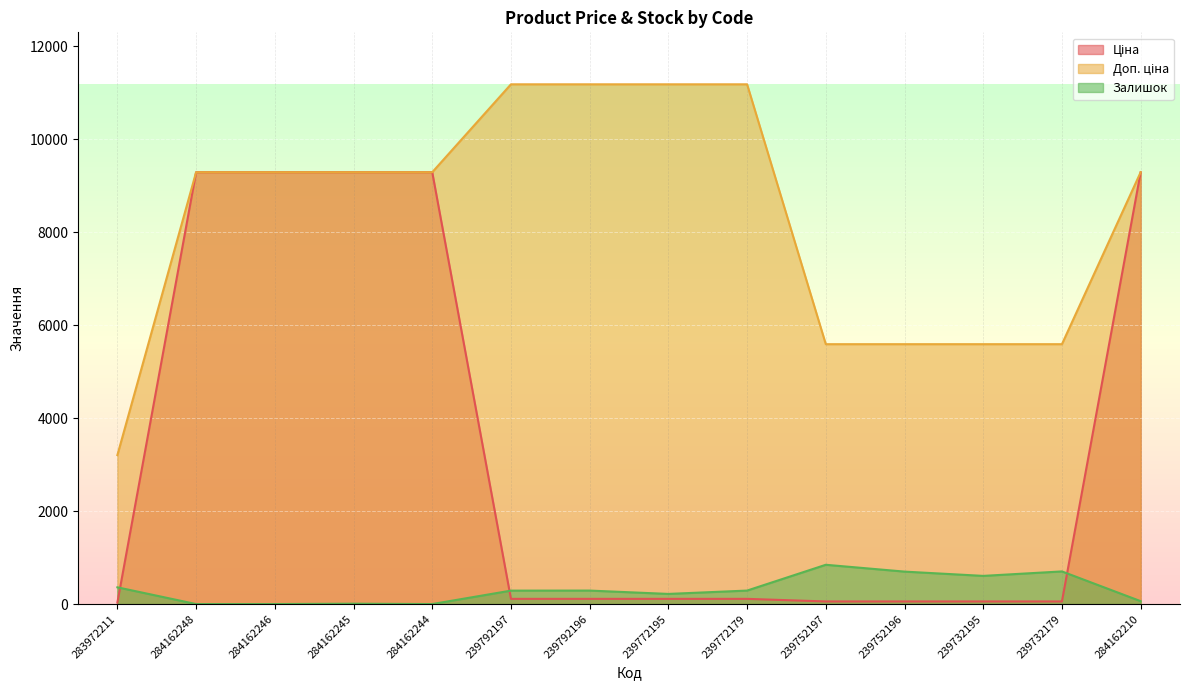

At which label is Доп. ціна closest to 7193?

239752197